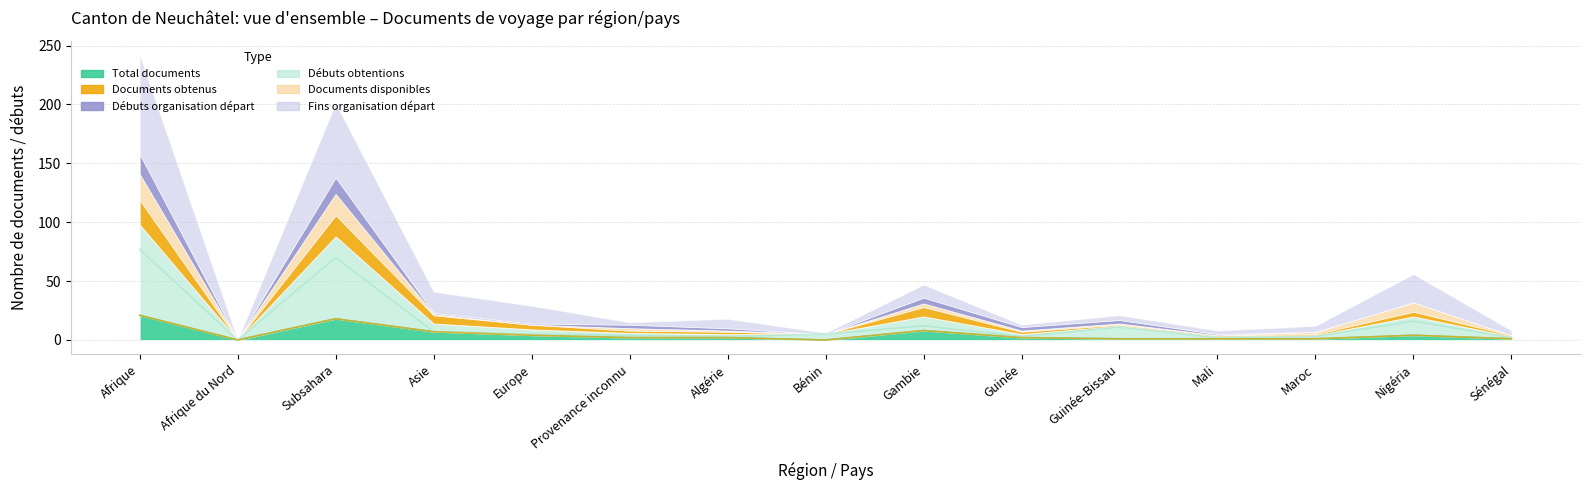

In Documents obtenus, how many points are higher than both neighbors (excluding endpoints)?

3